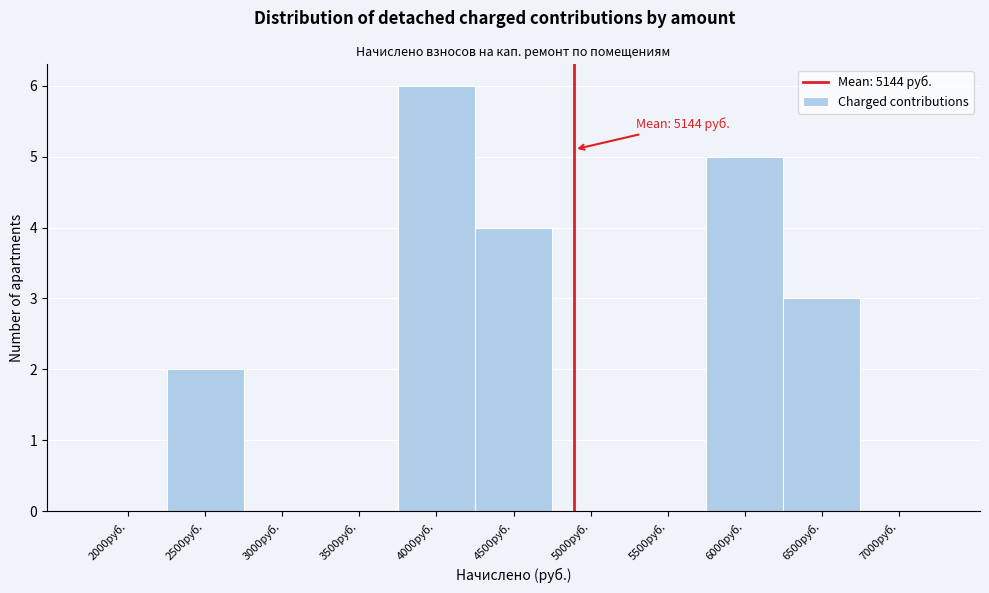

Reading left to right, what are all the values shown in this chart?

2000руб.=0	2500руб.=2	3000руб.=0	3500руб.=0	4000руб.=6	4500руб.=4	5000руб.=0	5500руб.=0	6000руб.=5	6500руб.=3	7000руб.=0